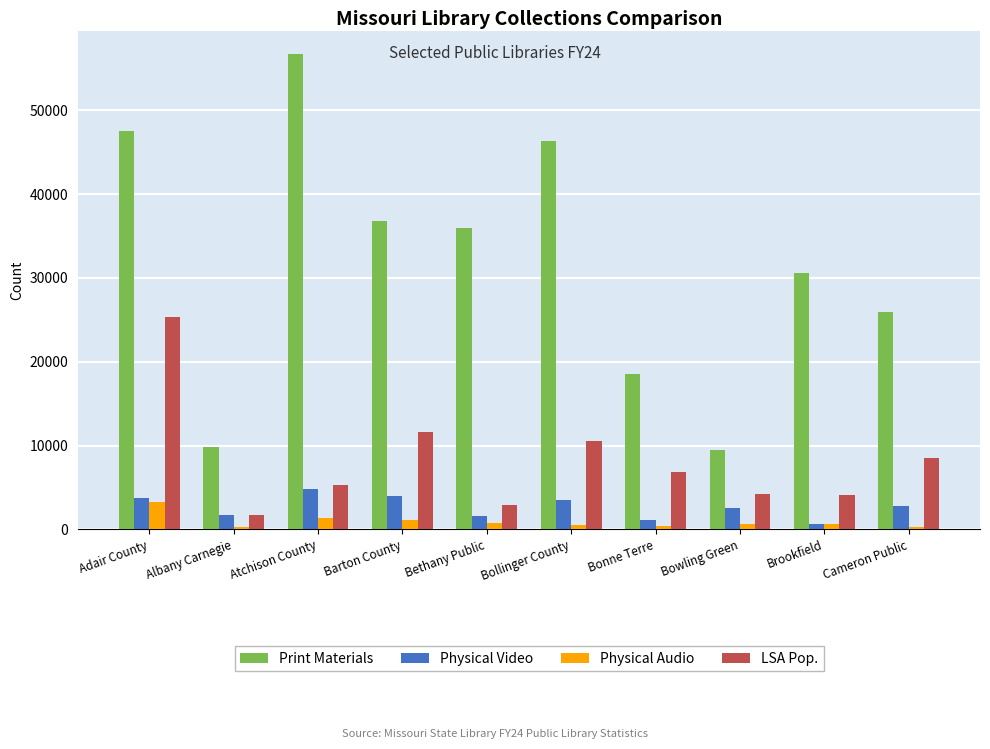

At which label does LSA Pop. reach its peak?

Adair County